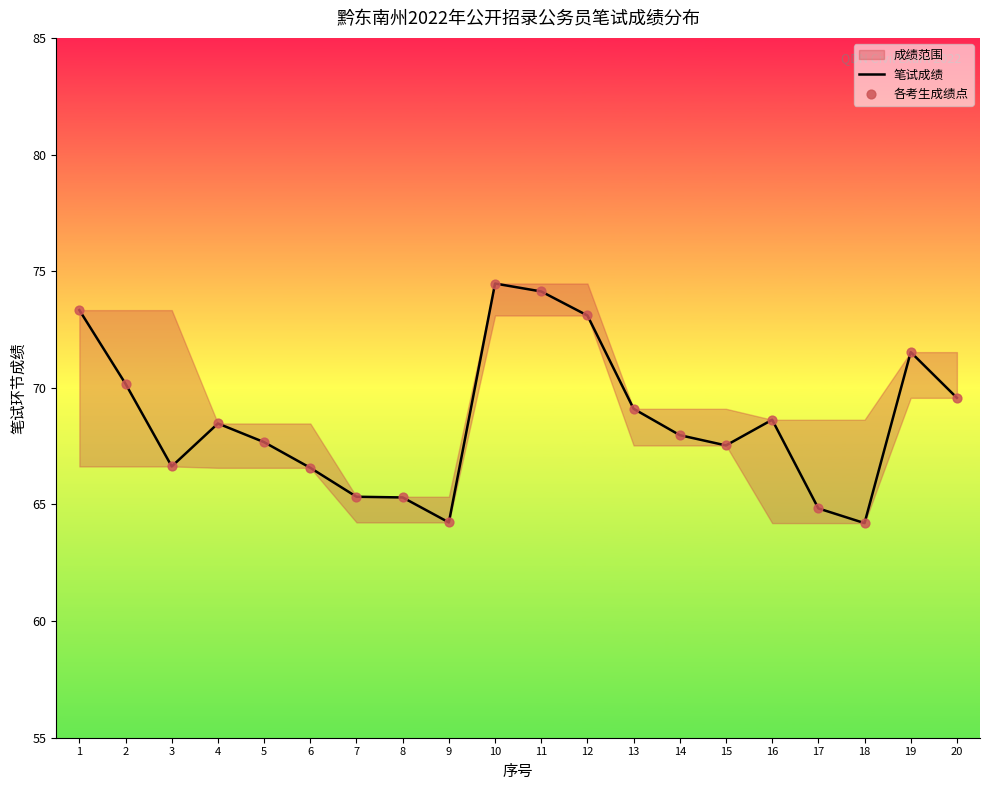

At how many categories does at least one series exceed 73?

4